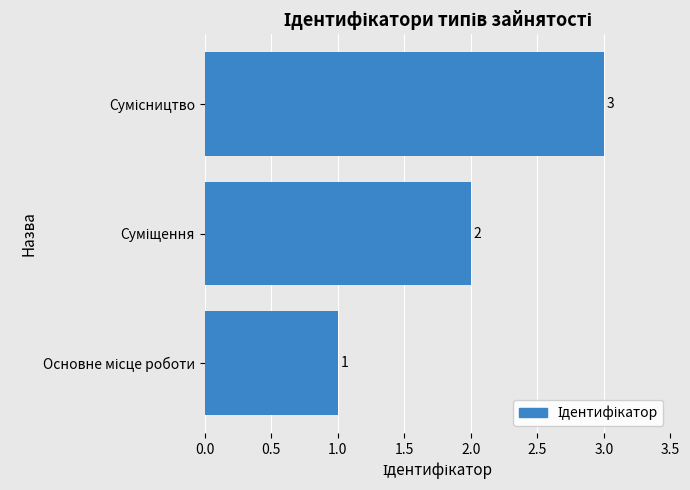

What is the sum of all values?

6